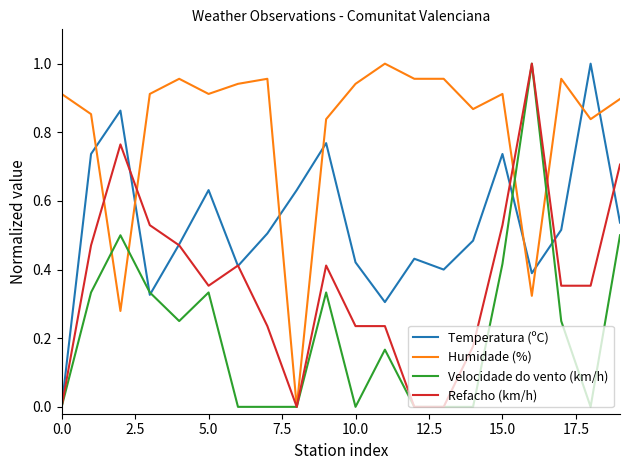

Which series ends up on top after the final intersection of Humidade (%) and Temperatura (ºC)?

Humidade (%)